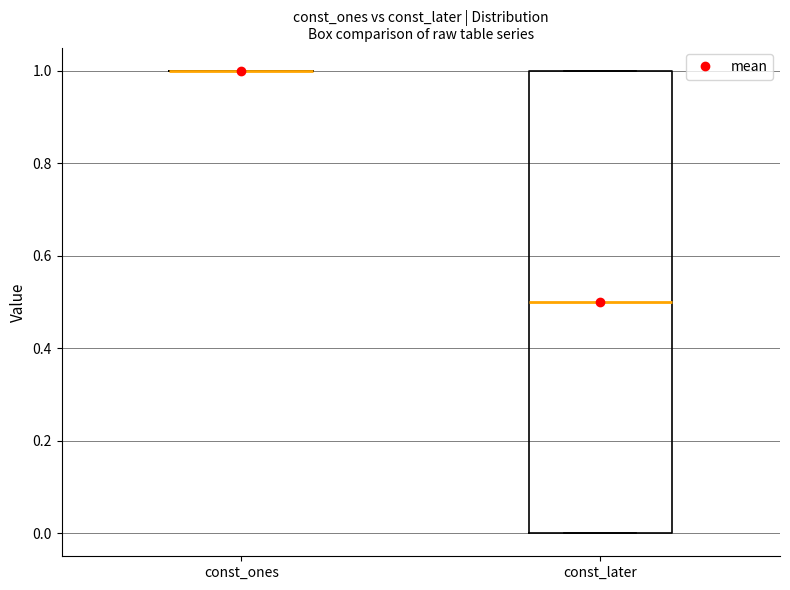

Reading left to right, read every box against the y-axis: the position of its median line, the range the box covers, and the ends of its whiskers. The values are not printed on the chart, so give them approximately, as read against the axis.

const_ones: box collapsed to a line at 1.0, whiskers 1.0 to 1.0
const_later: median 0.5, box 0.0 to 1.0, whiskers 0.0 to 1.0